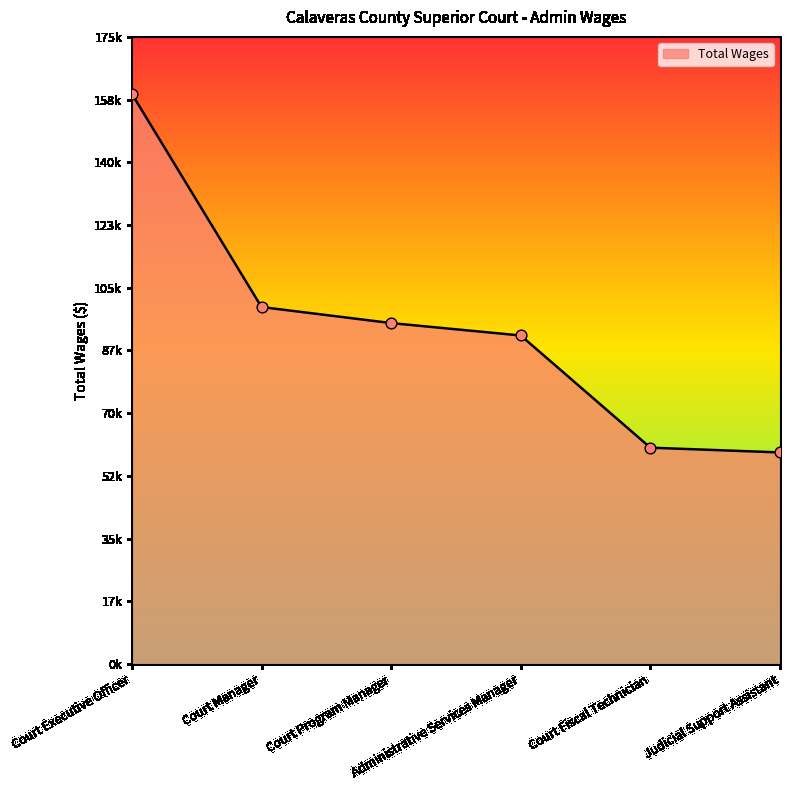

Is this an area chart (filled region under the line)?

Yes